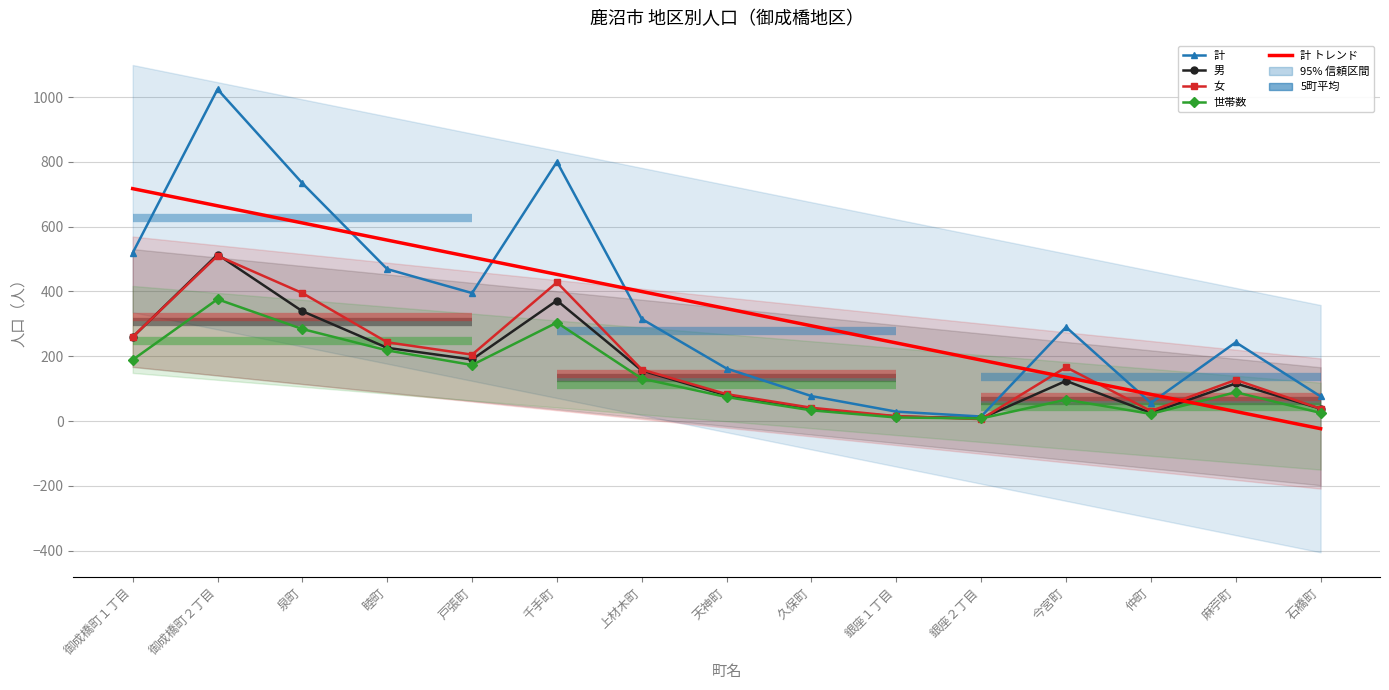

What is the minimum value shown in the chart?

-23.5